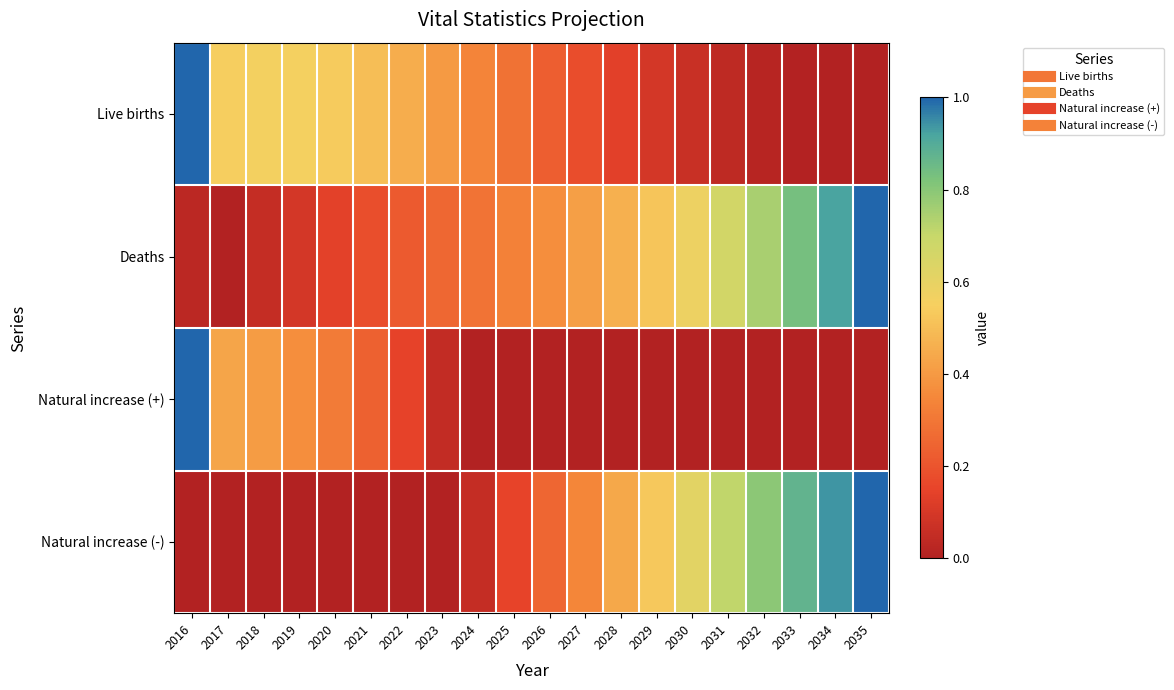

At how many categories does at least one series exceed 0?

20